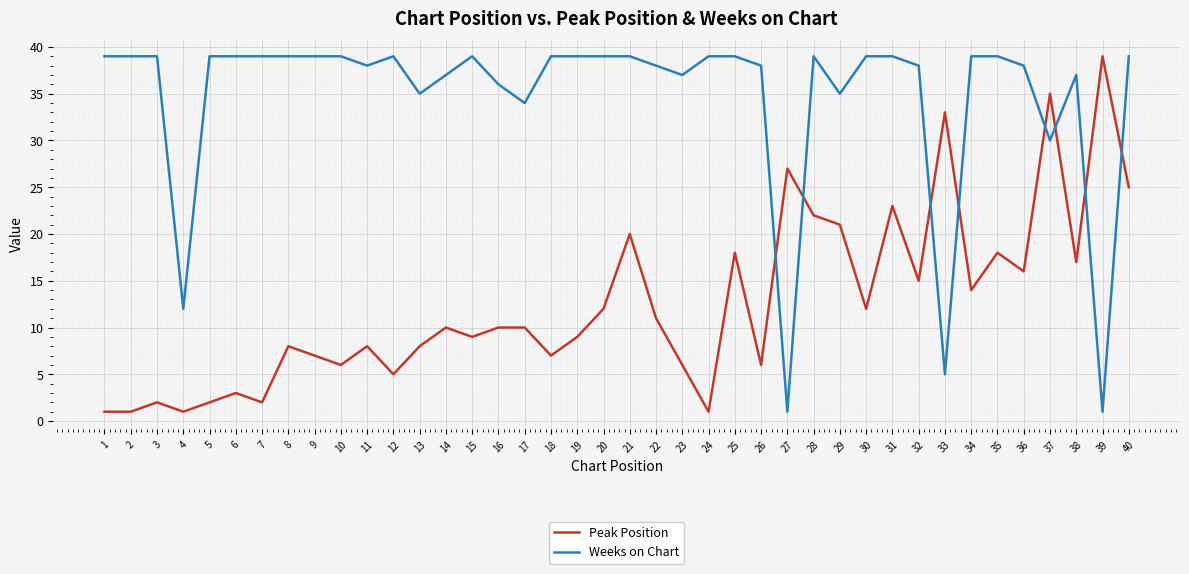

The value of Weeks on Chart at 18 is 39. True or false?

True